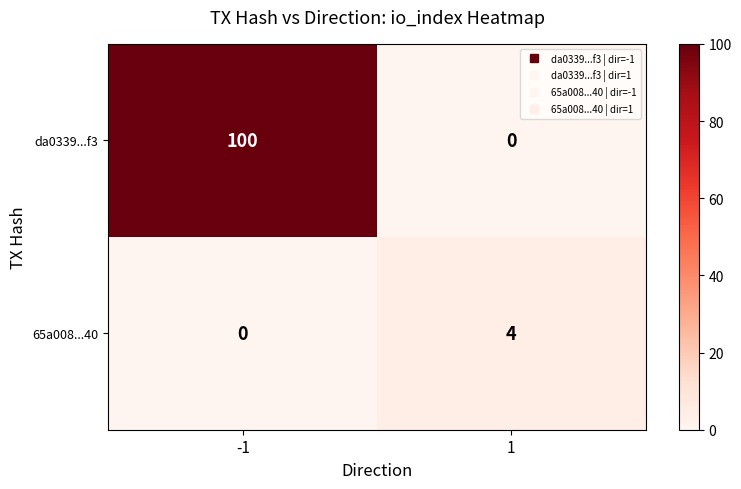

Is it true that 65a008...40 equals 4 at 1?

True